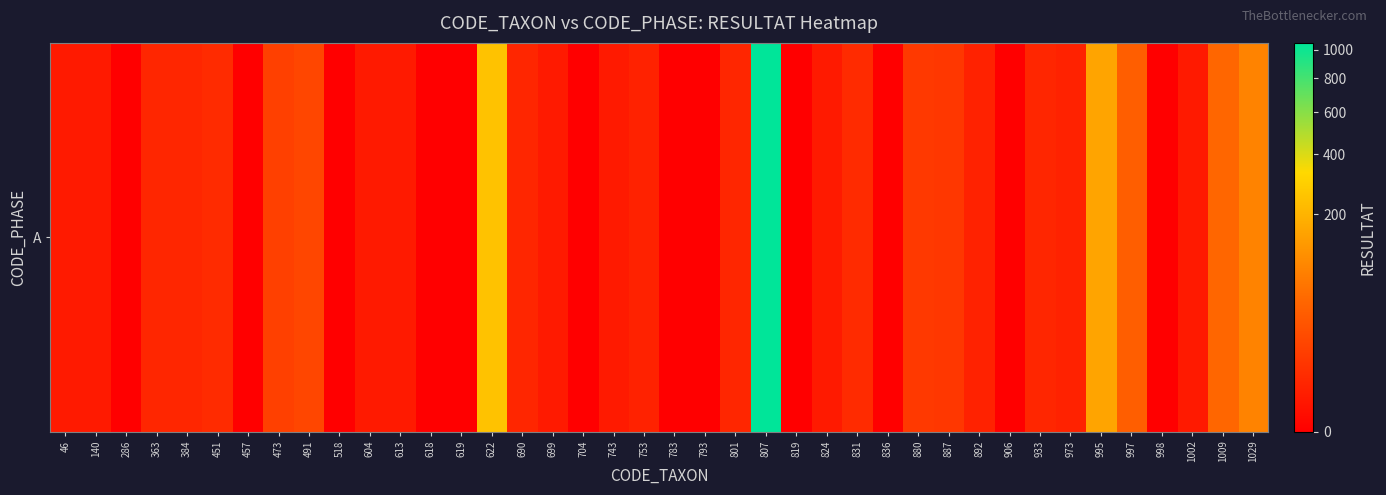

Between 753 and 836, which is larger?

753